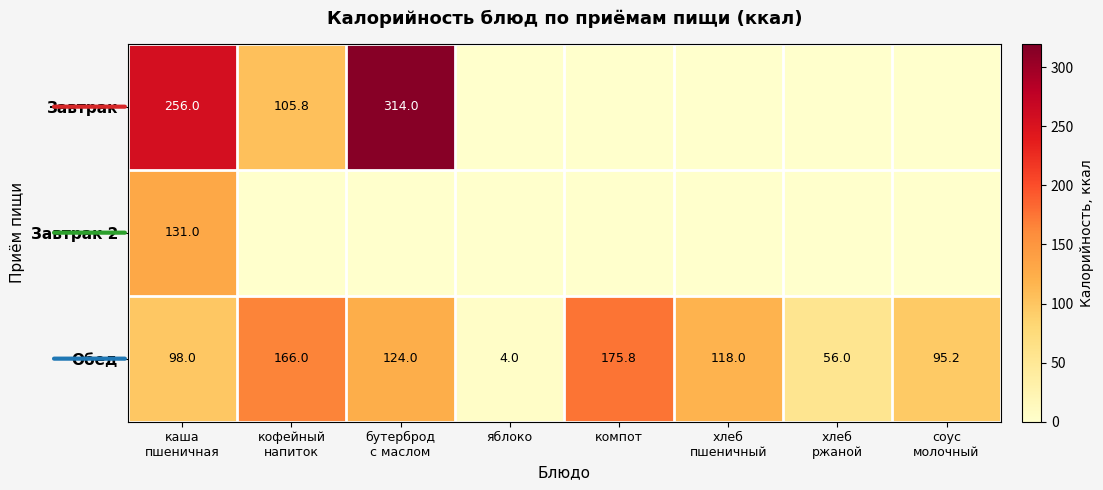

What is the total value across all series at хлеб
пшеничный?

118.0